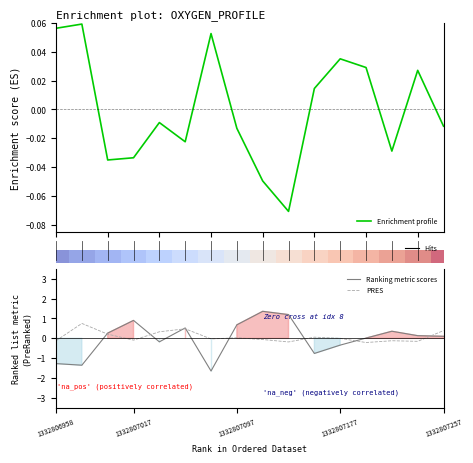

What is the maximum value for PRES?

0.8